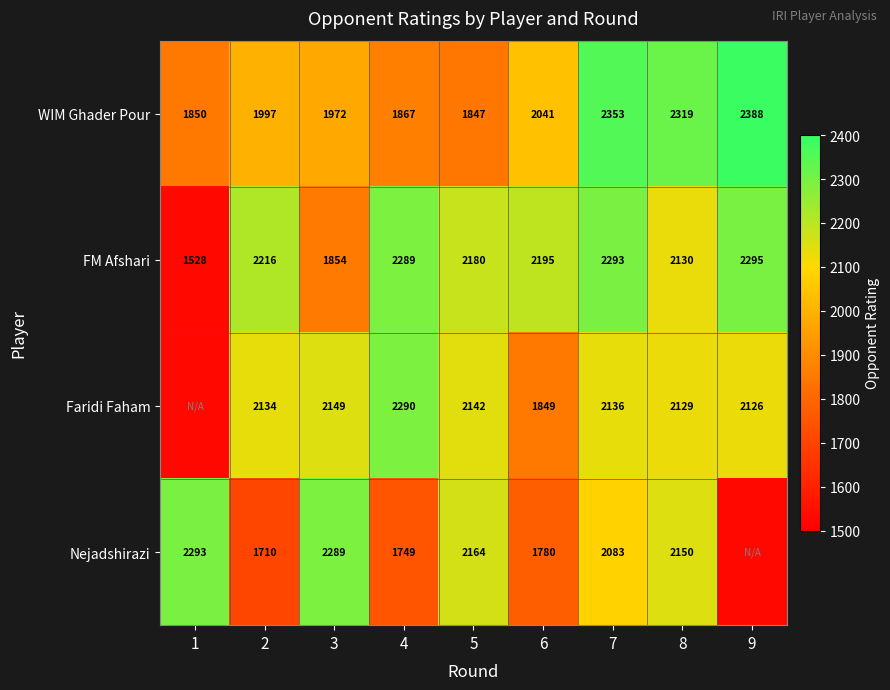

True or false: Faridi Faham has a value of 2136 at 7.

True